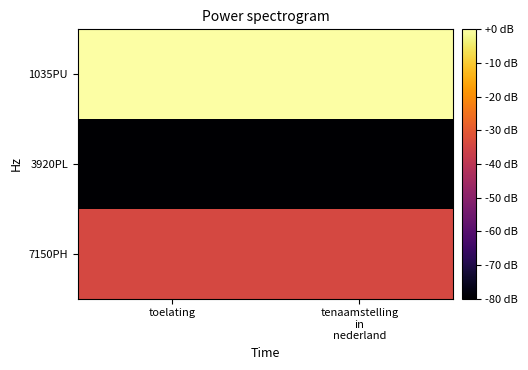

List the series in order of their overall mean, lowest first.

3920PL, 7150PH, 1035PU